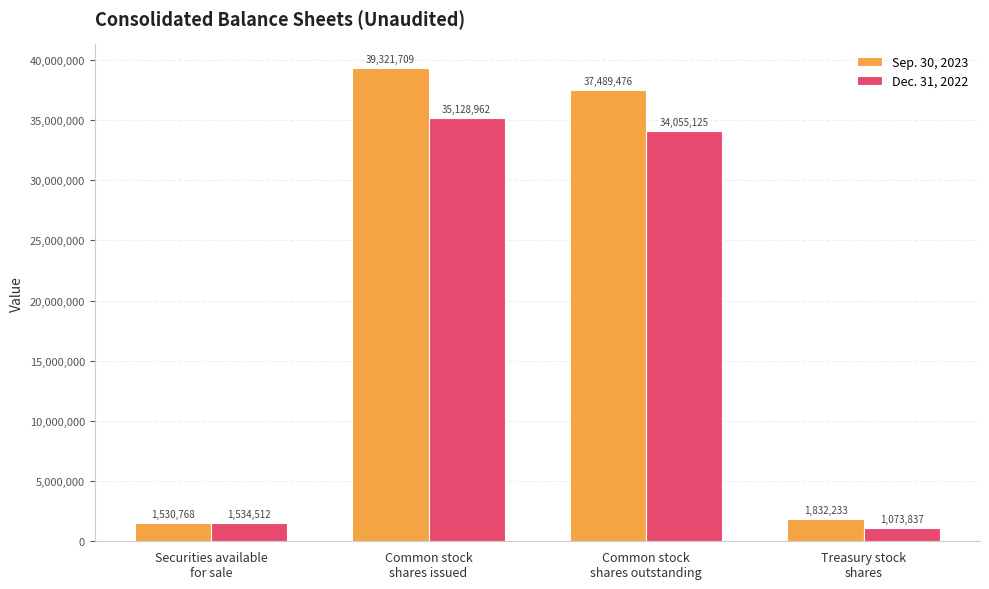

What is the sum of all Sep. 30, 2023 values?

80174186